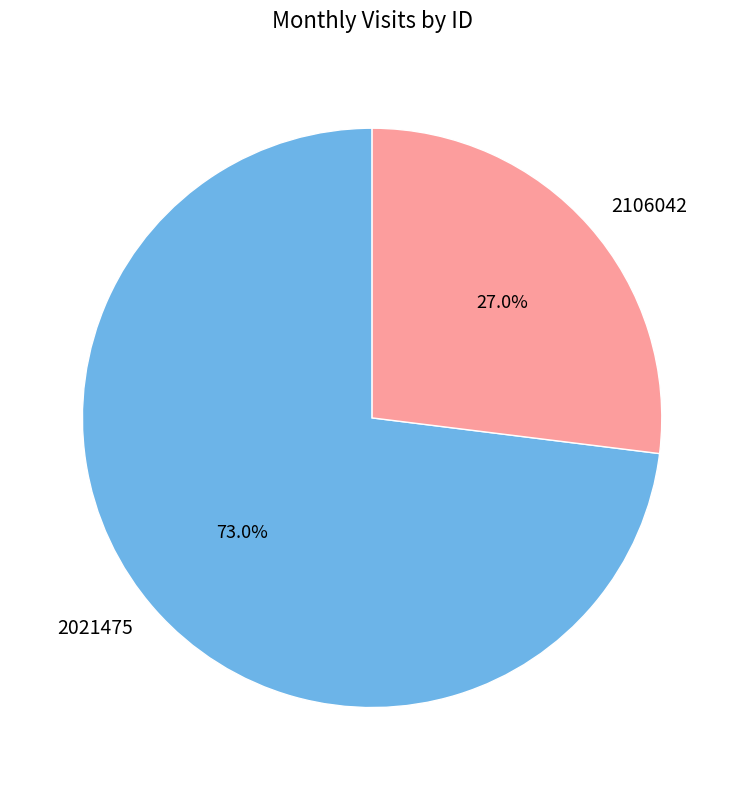

The 2021475 slice represents 73% of the pie. True or false?

True